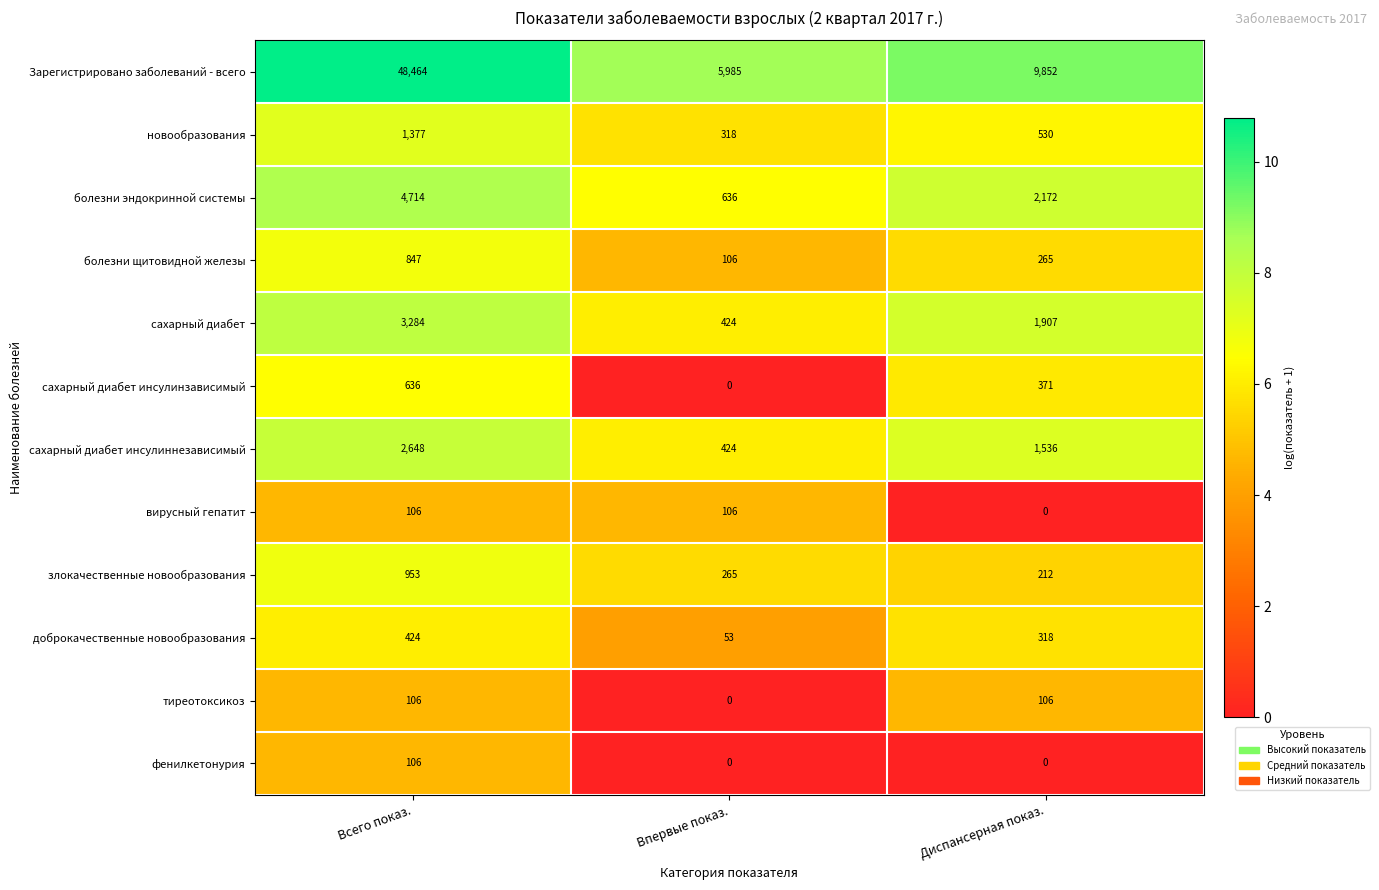

What is the sum of the вирусный гепатит values at Впервые показ. and Всего показ.?

212